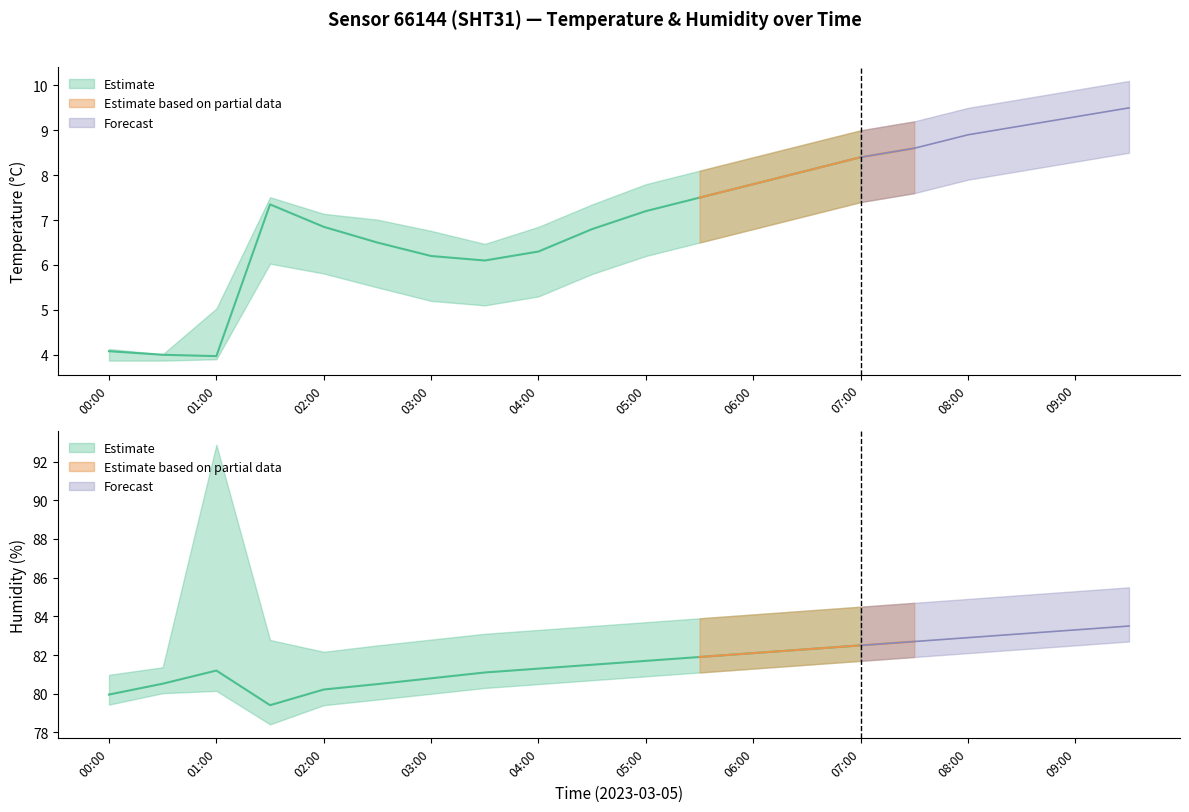

True or false: temperature_low and humidity_low intersect in this chart.

False